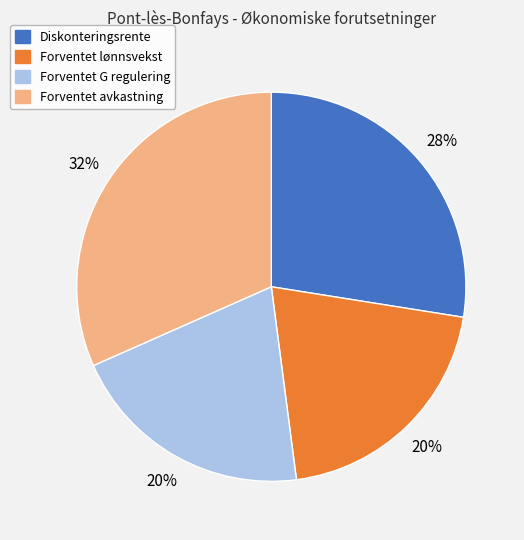

Which category has the biggest portion of the pie?

Forventet avkastning